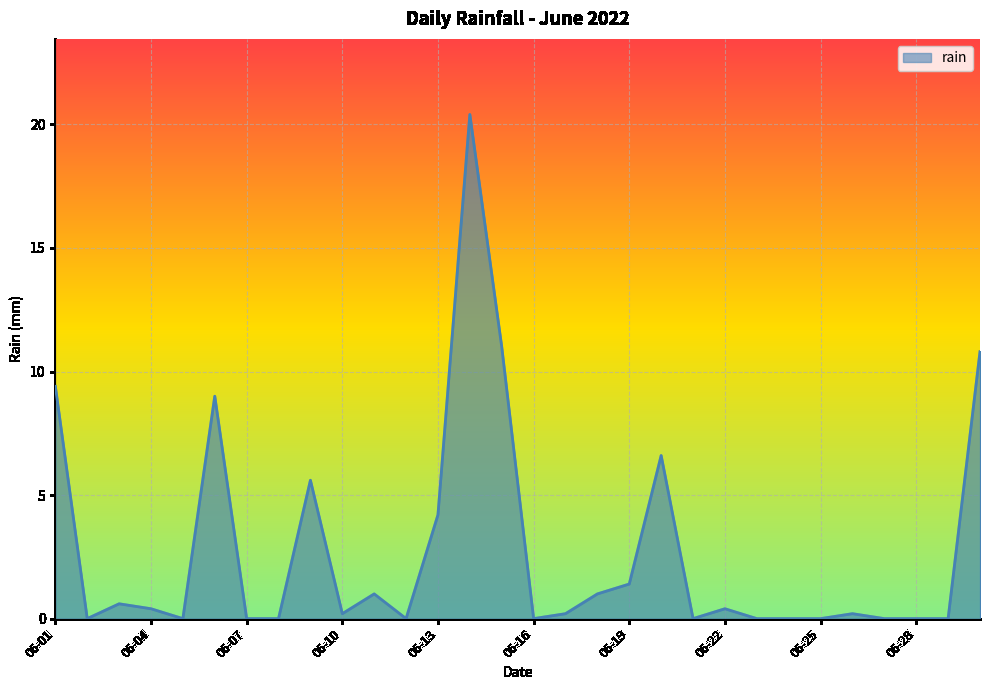

What is the maximum value shown in the chart?

20.4